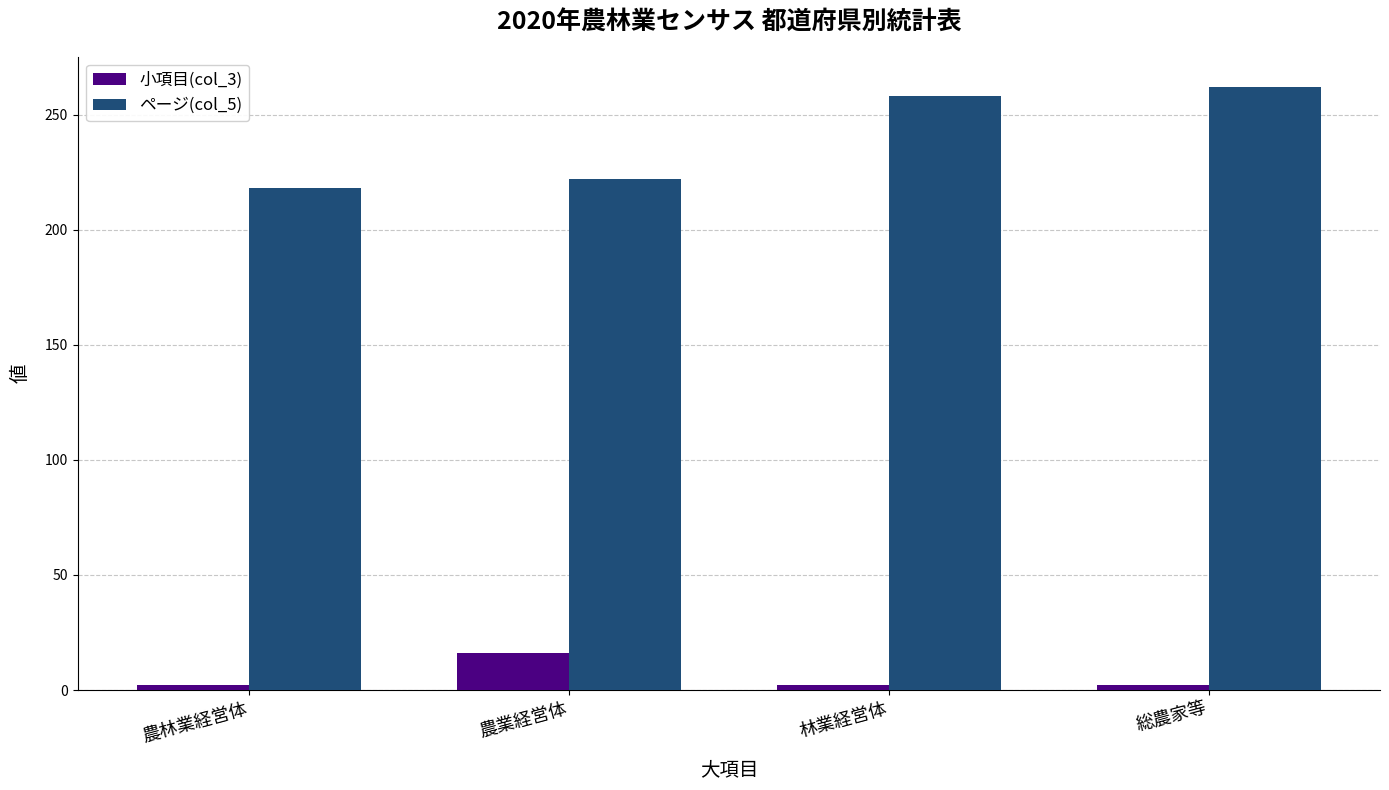

Which series has the largest total across all categories?

ページ(col_5)